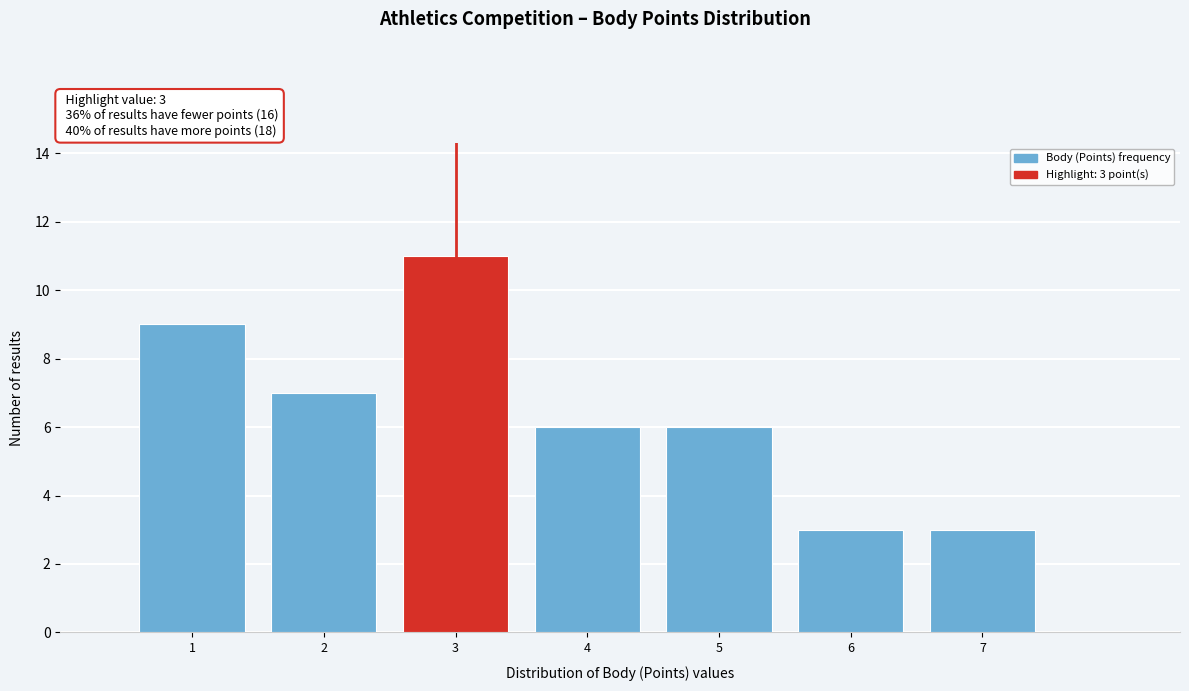

Over which range of the x-axis is the bar tallest?

2.5 to 3.5